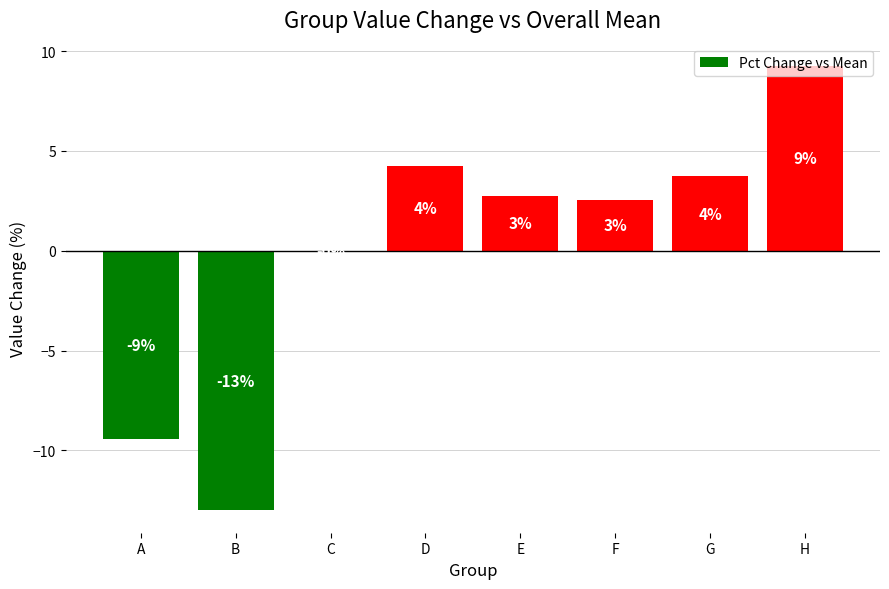

Are the bars horizontal?

No